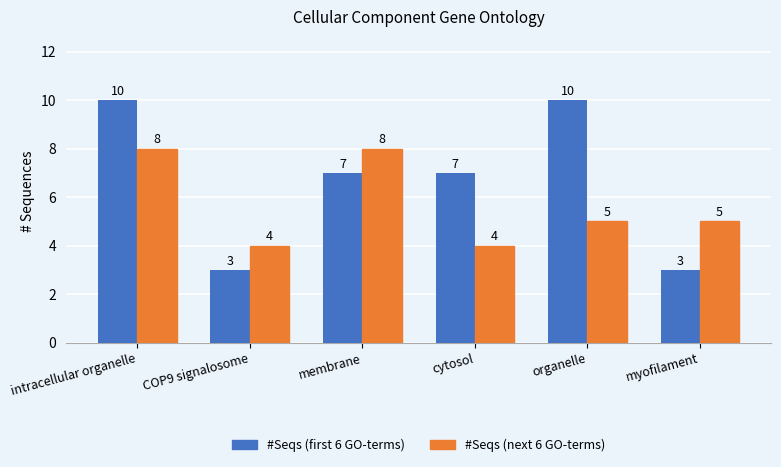

What position from the left is membrane?

3